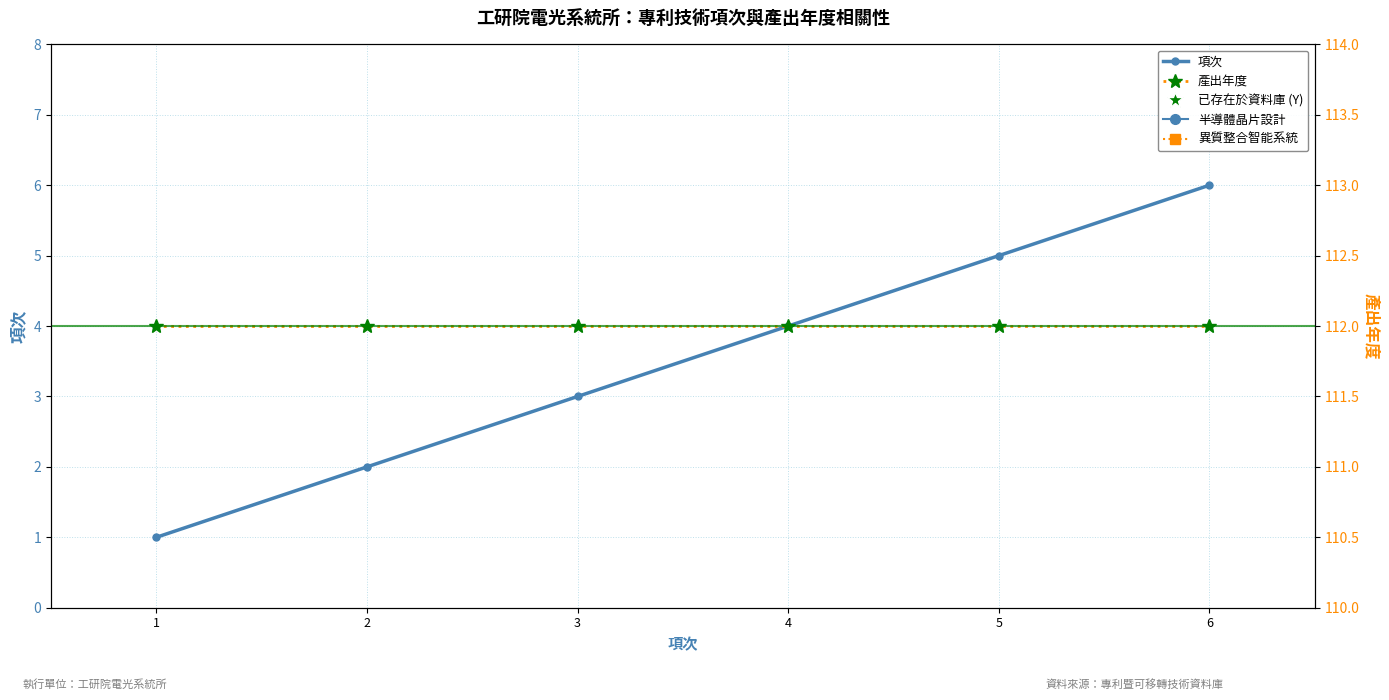

At which category is the sum across all series the highest?

6